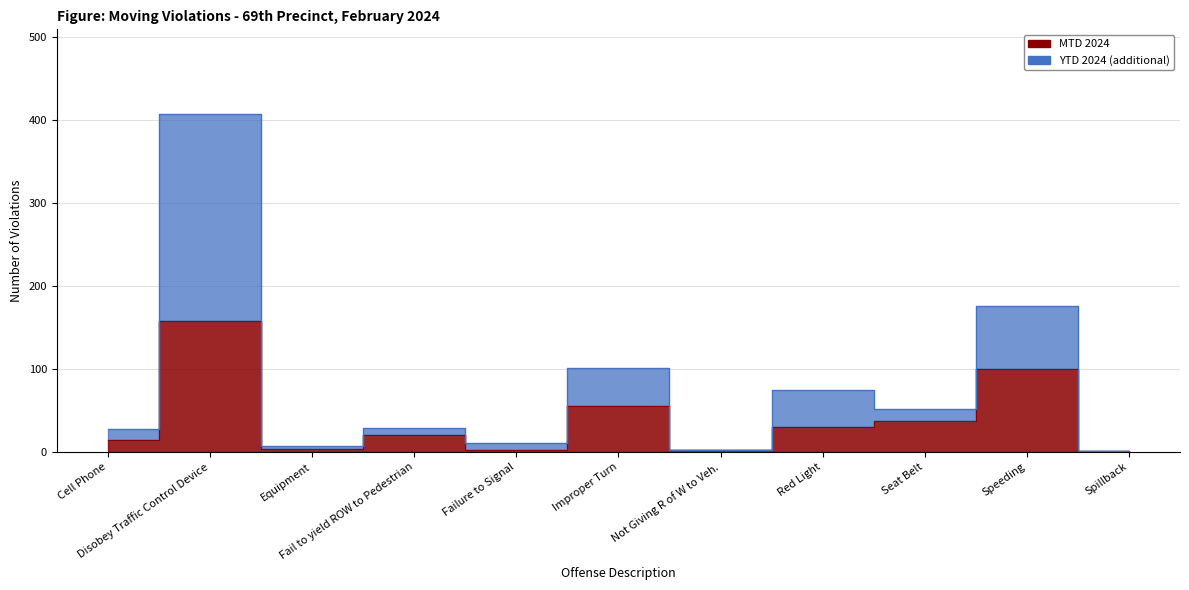

What are all the series names shown in the legend?

MTD 2024, YTD 2024